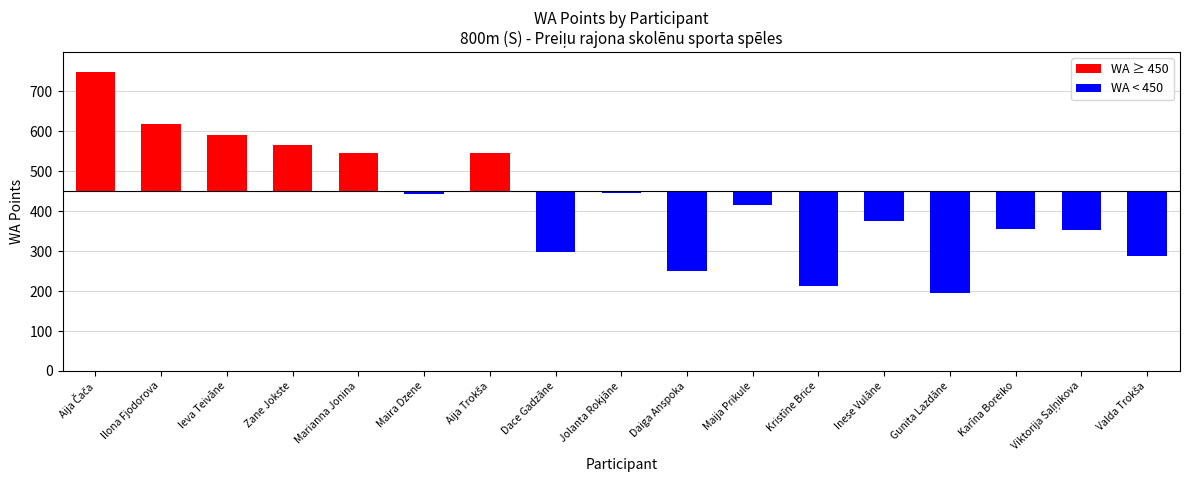

True or false: the data shows 196 at Ieva Teivāne.

False